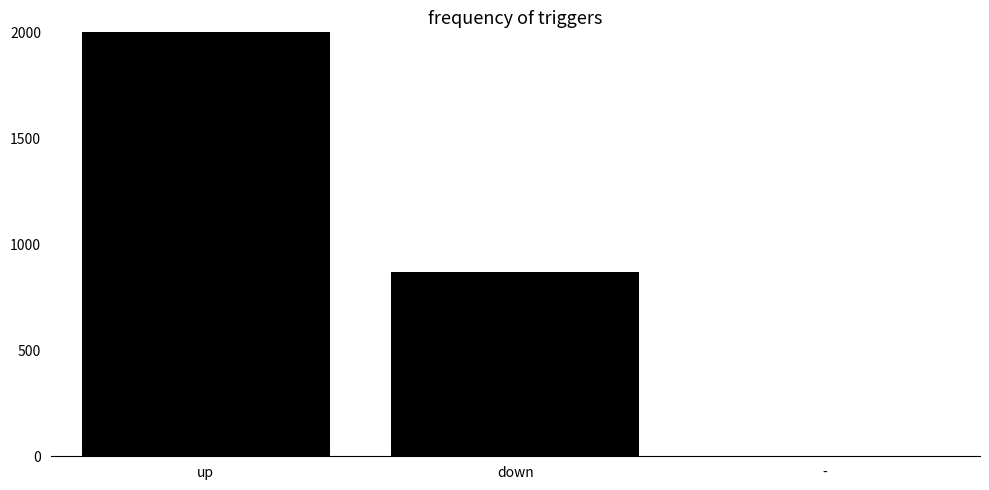

The value at up is 8043. True or false?

False